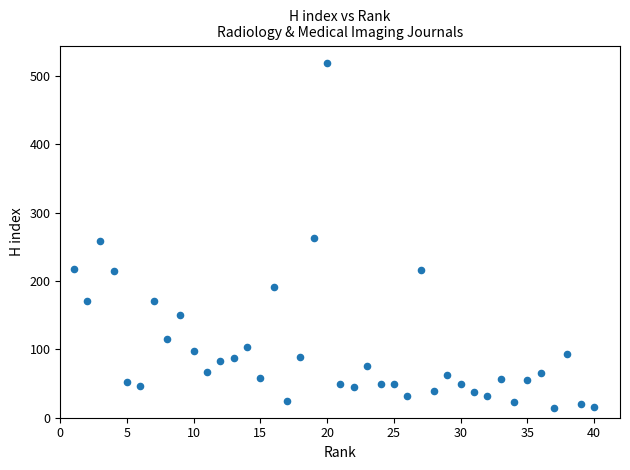

What is the range of Y values (max minus min)?

505